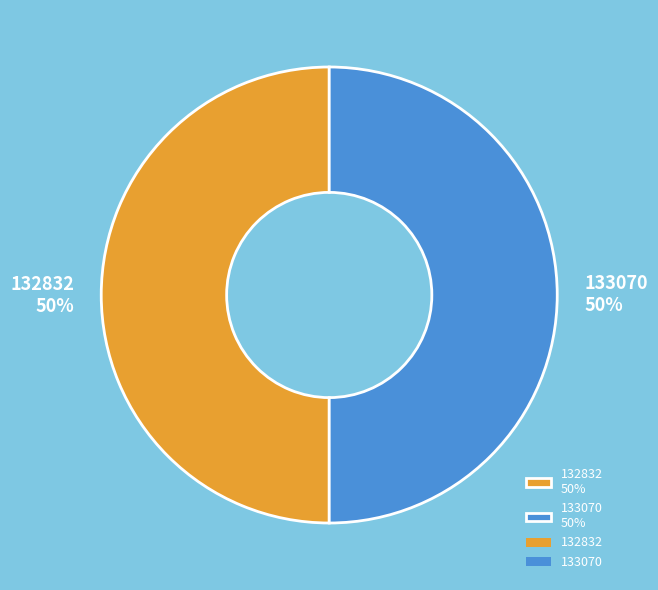

To the nearest percent, what percentage of the pie is 132832 50%?

50%